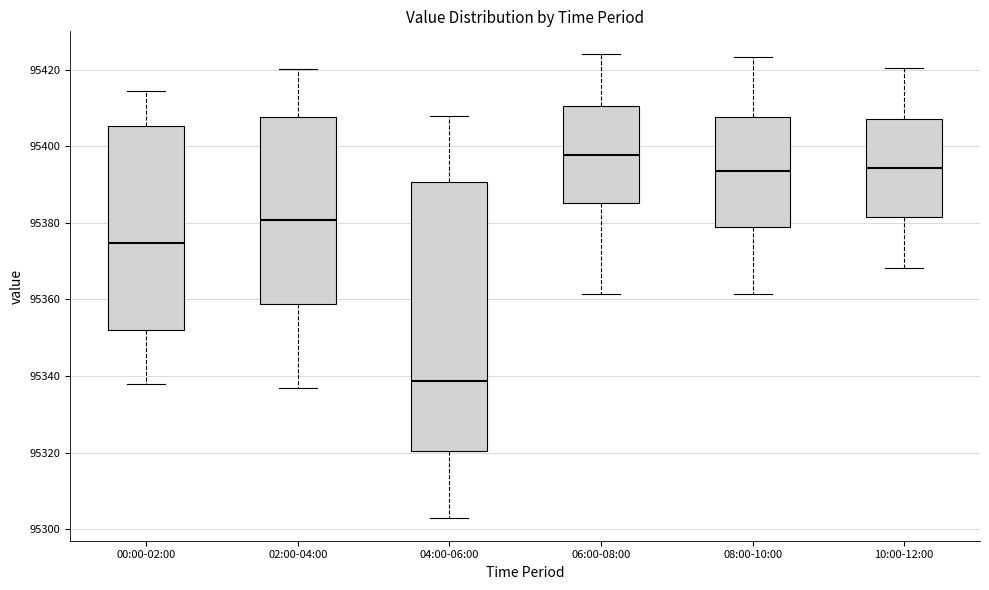

Reading left to right, transcribe this box plot: for each box, give where its median line is, the range the box spans, and where its two whiskers end, as read against the y-axis. The values are not printed on the chart, so give them approximately, as read against the axis.

00:00-02:00: median 95374, box 95352 to 95406, whiskers 95338 to 95414
02:00-04:00: median 95380, box 95358 to 95408, whiskers 95336 to 95420
04:00-06:00: median 95338, box 95320 to 95390, whiskers 95304 to 95408
06:00-08:00: median 95398, box 95386 to 95410, whiskers 95362 to 95424
08:00-10:00: median 95394, box 95378 to 95408, whiskers 95362 to 95424
10:00-12:00: median 95394, box 95382 to 95408, whiskers 95368 to 95420